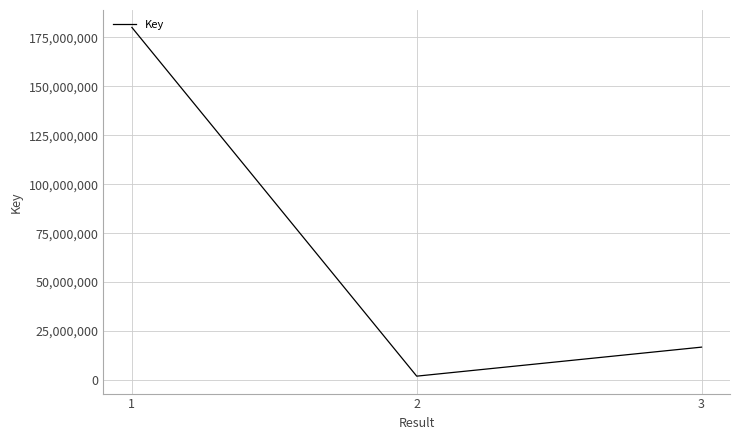

What is the difference between the maximum and second lowest values?

163344961